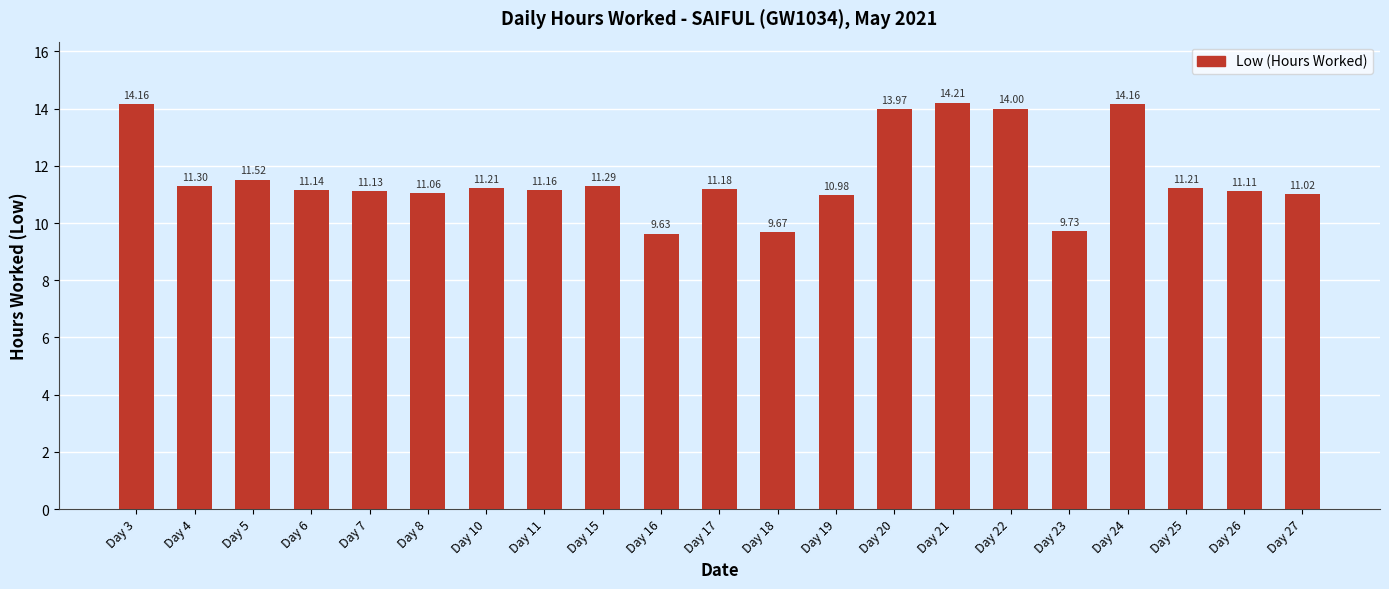

How many bars are there in total?

21